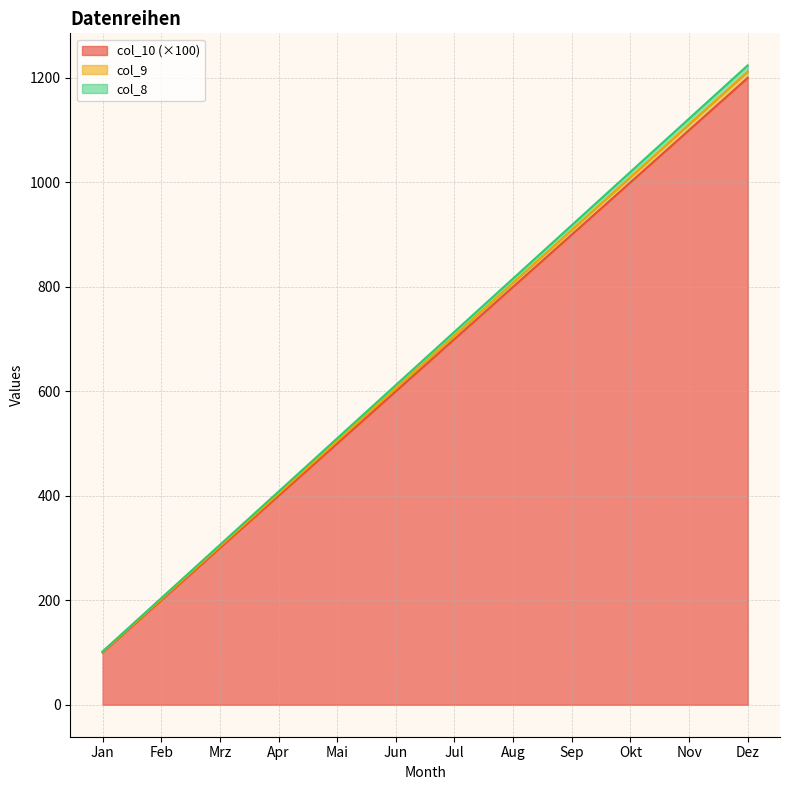

Which series has the largest total across all categories?

col_8